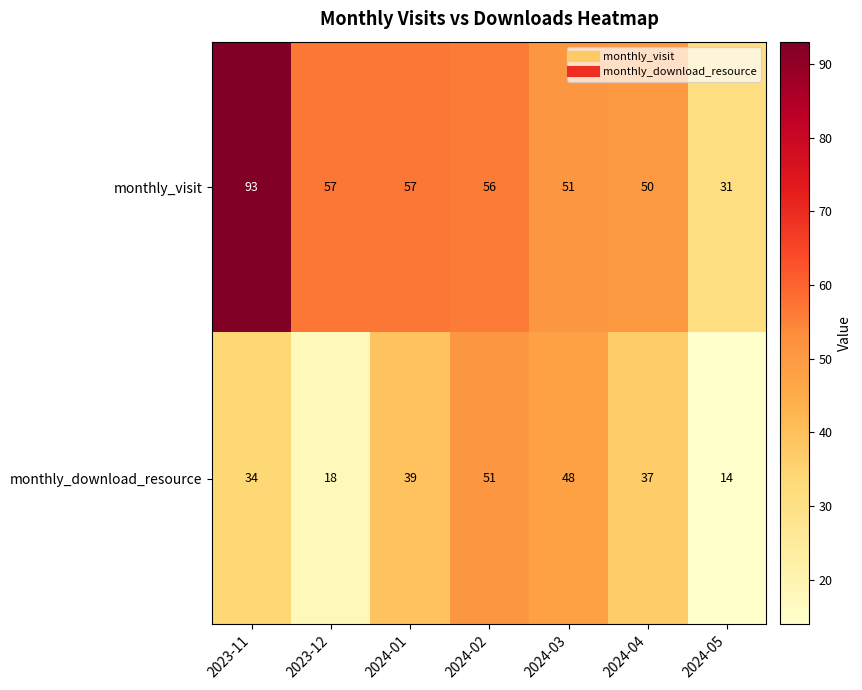

At which category is the sum across all series the highest?

2023-11